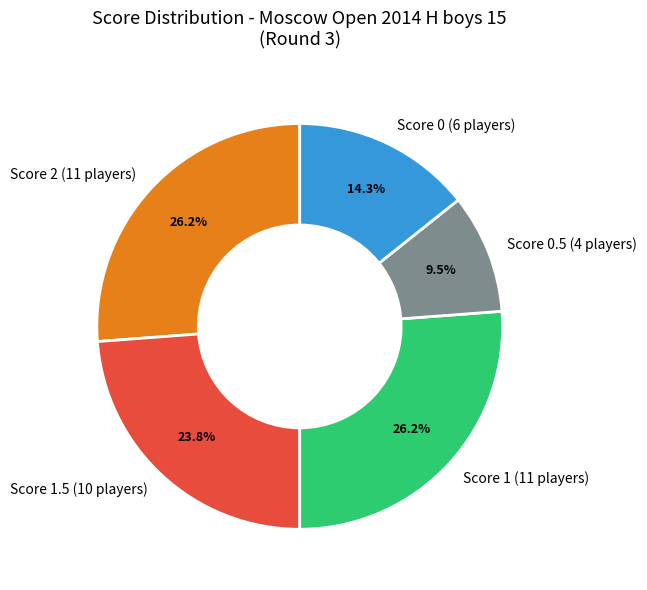

Does Score 0.5 (4 players) account for over 50% of the chart?

No